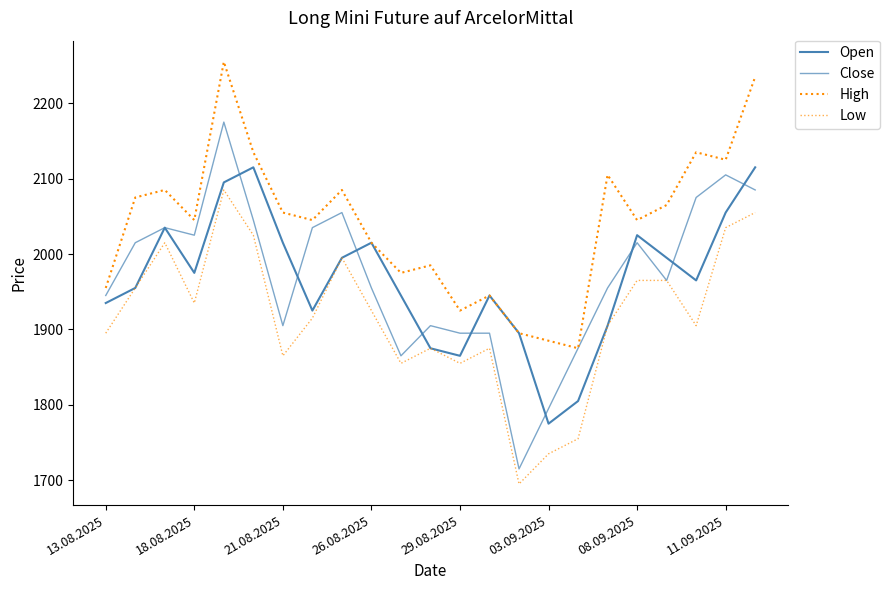

What is the maximum value for Low?

2085